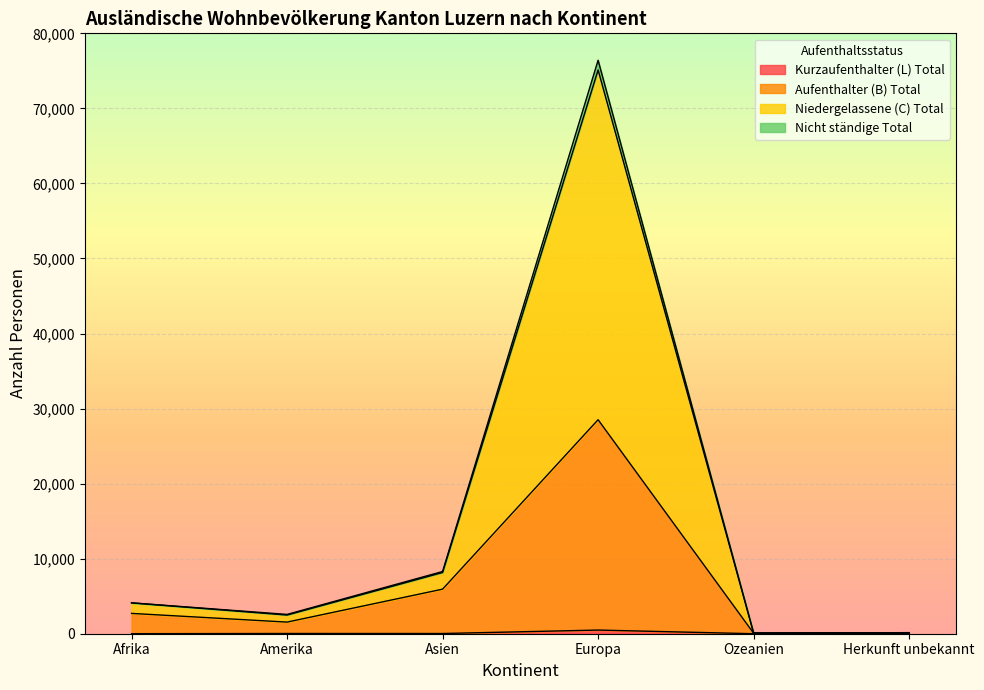

Is the value of Aufenthalter (B) Total at Herkunft unbekannt greater than the value of Kurzaufenthalter (L) Total at Amerika?

No